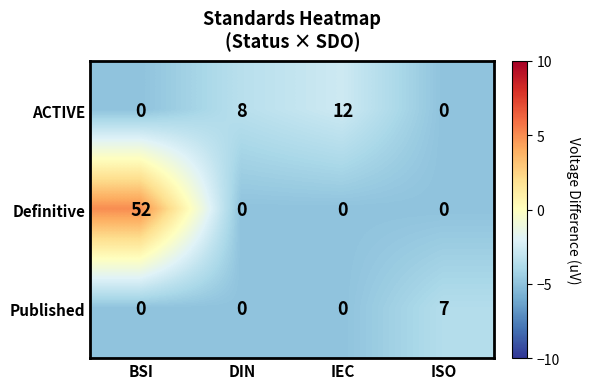

At how many categories does at least one series exceed 0?

4